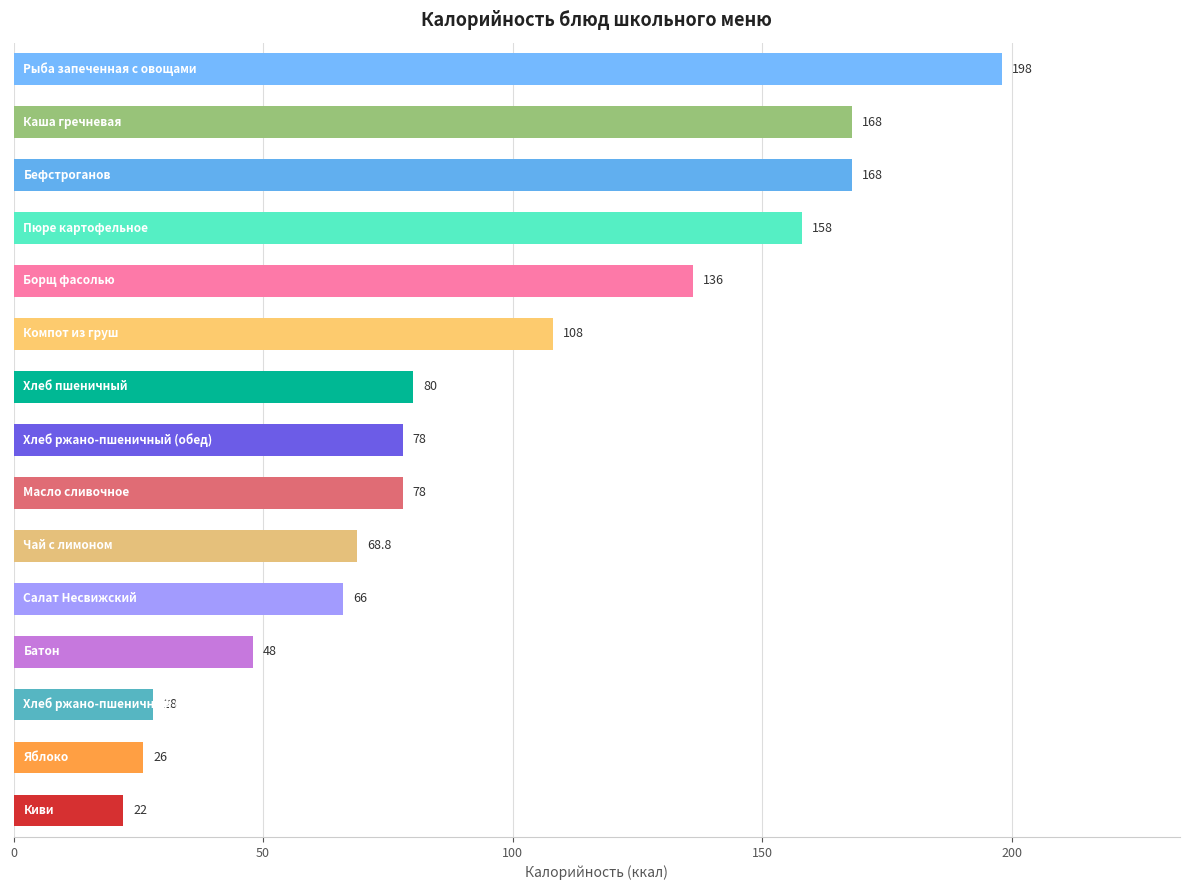

How many bars are there in total?

15